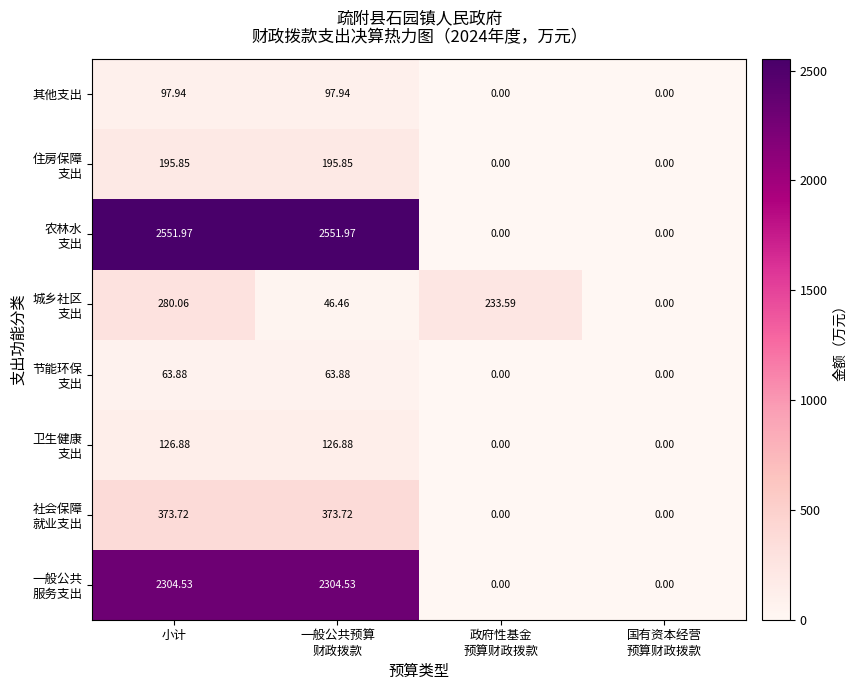

At which category is the sum across all series the highest?

小计